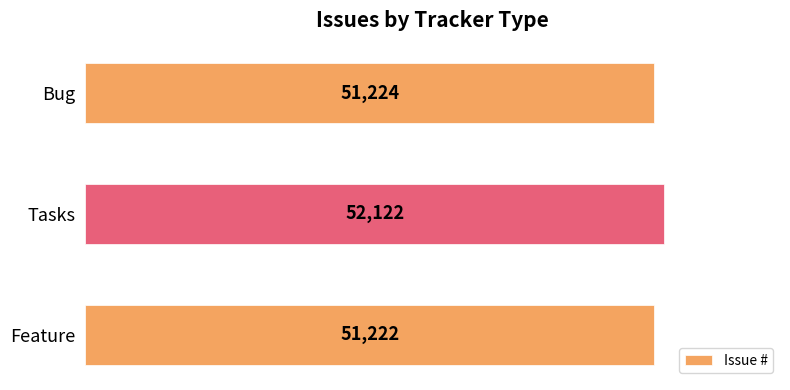

Reading bottom to top, what are all the values shown in this chart?

51222	52122	51224